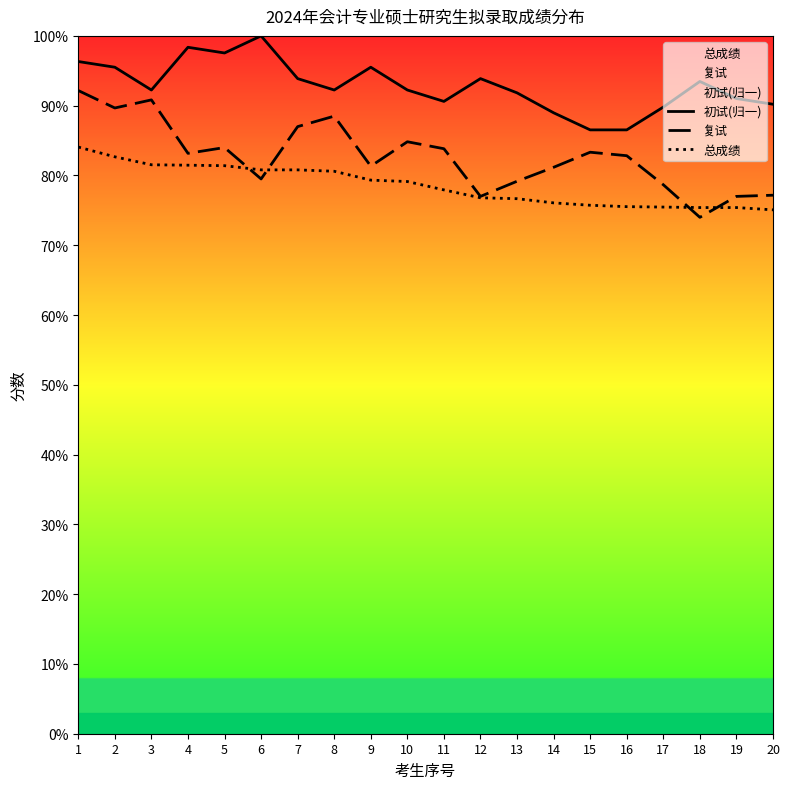

True or false: 初试(归一) and 总成绩 intersect in this chart.

False